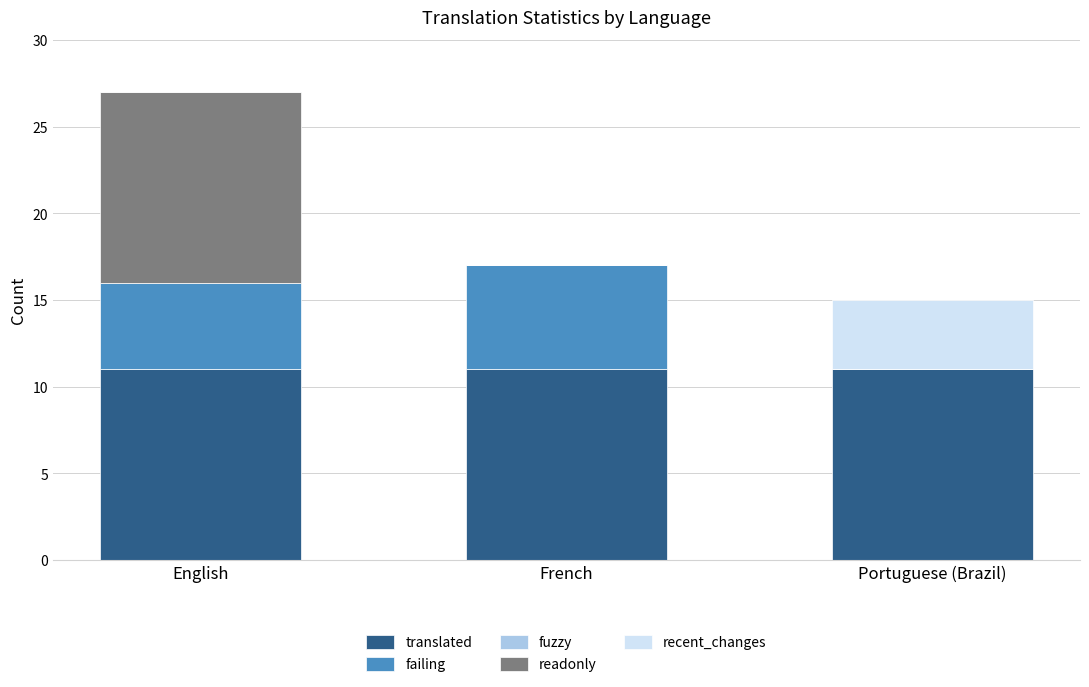

Count the number of data series in this chart.

4